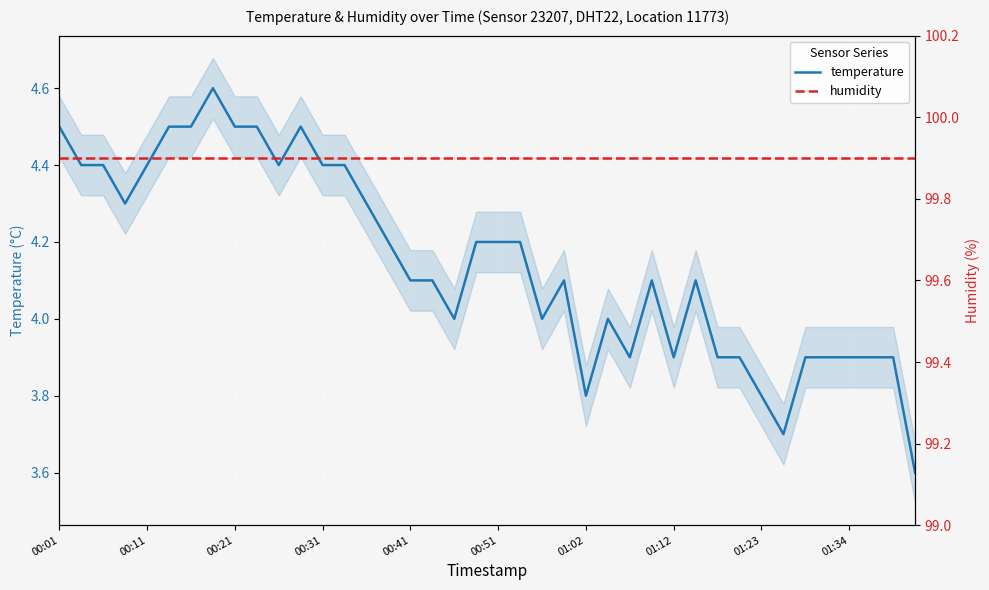

True or false: temperature and humidity intersect in this chart.

False